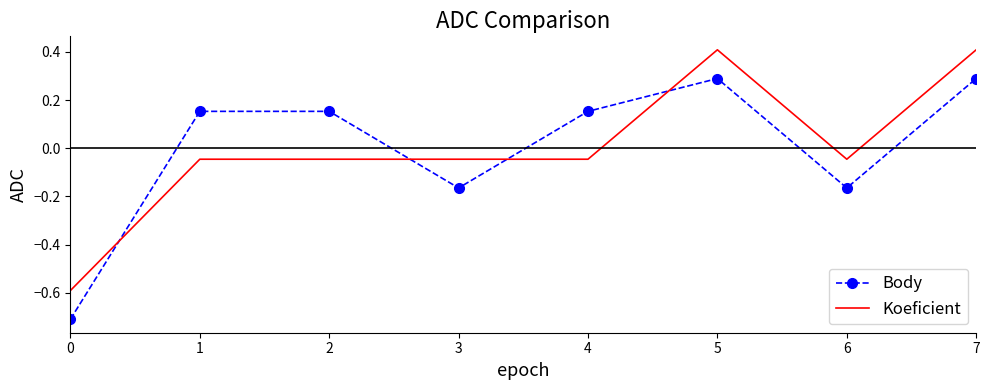

What is the highest value of the Body series?

0.3